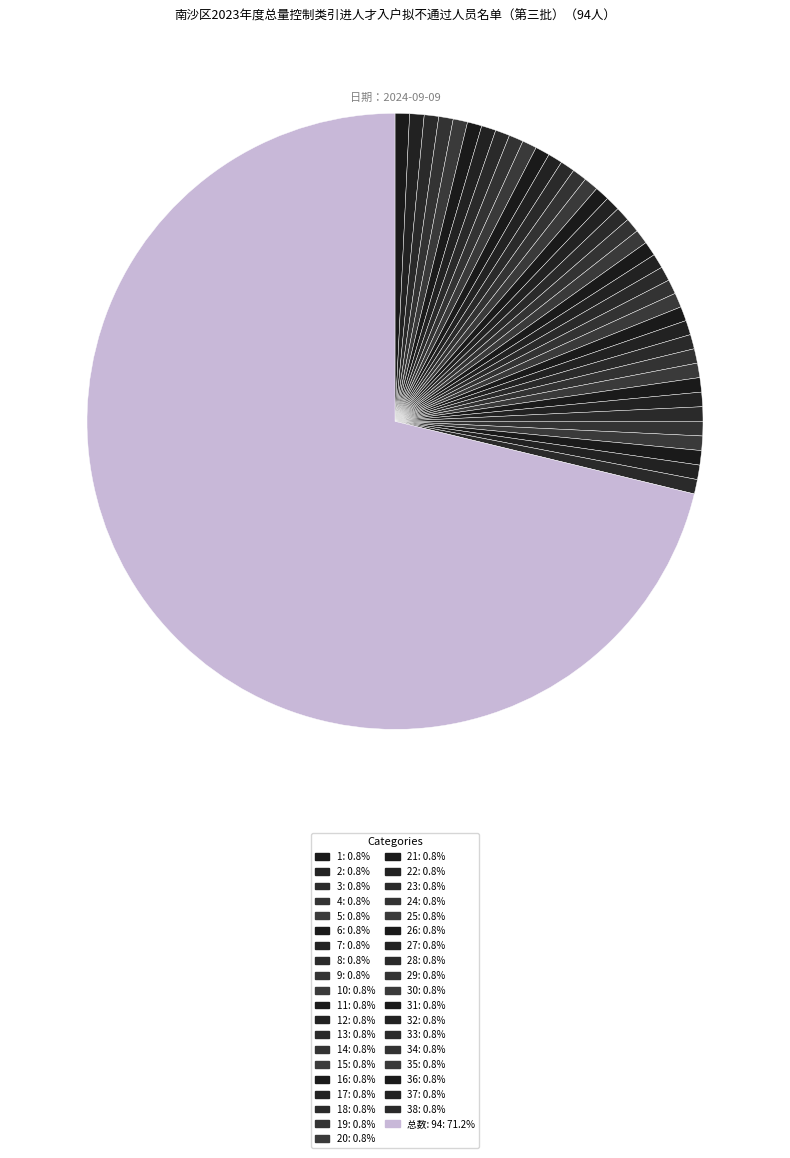

How many segments does this pie chart have?

39